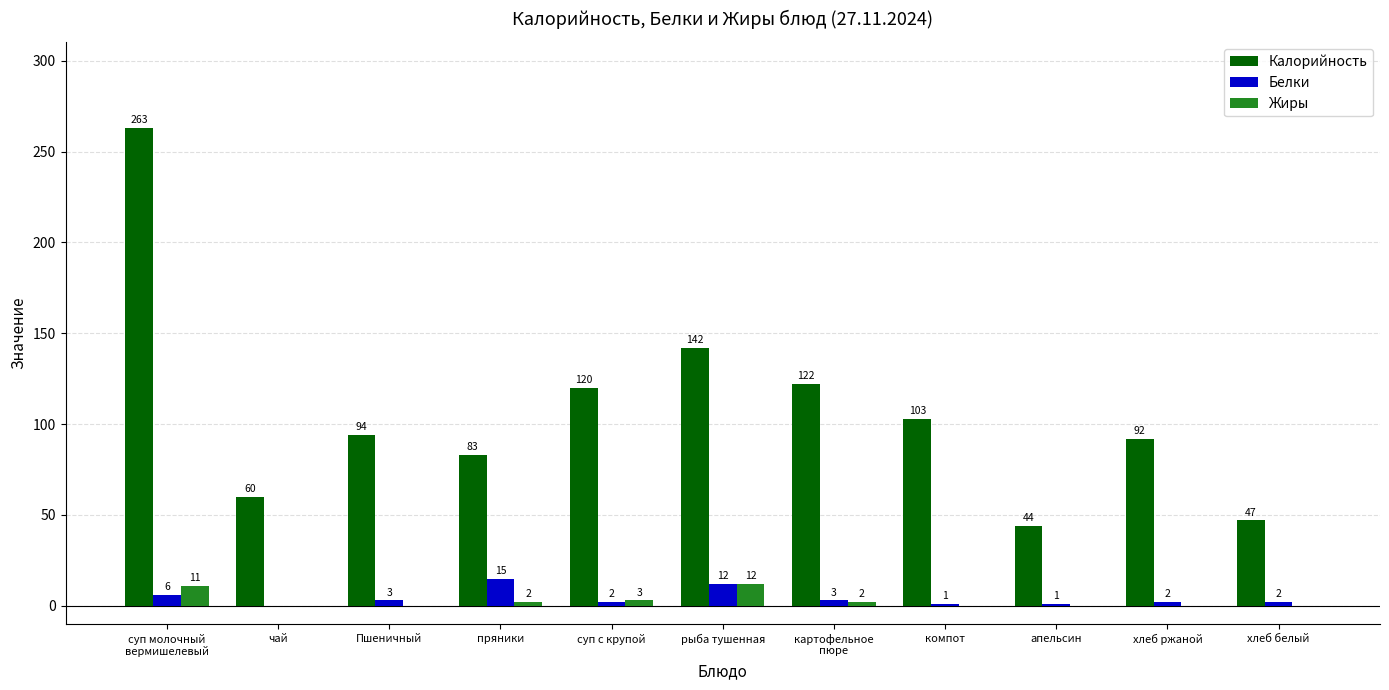

The Жиры series shows 0 at компот. True or false?

True